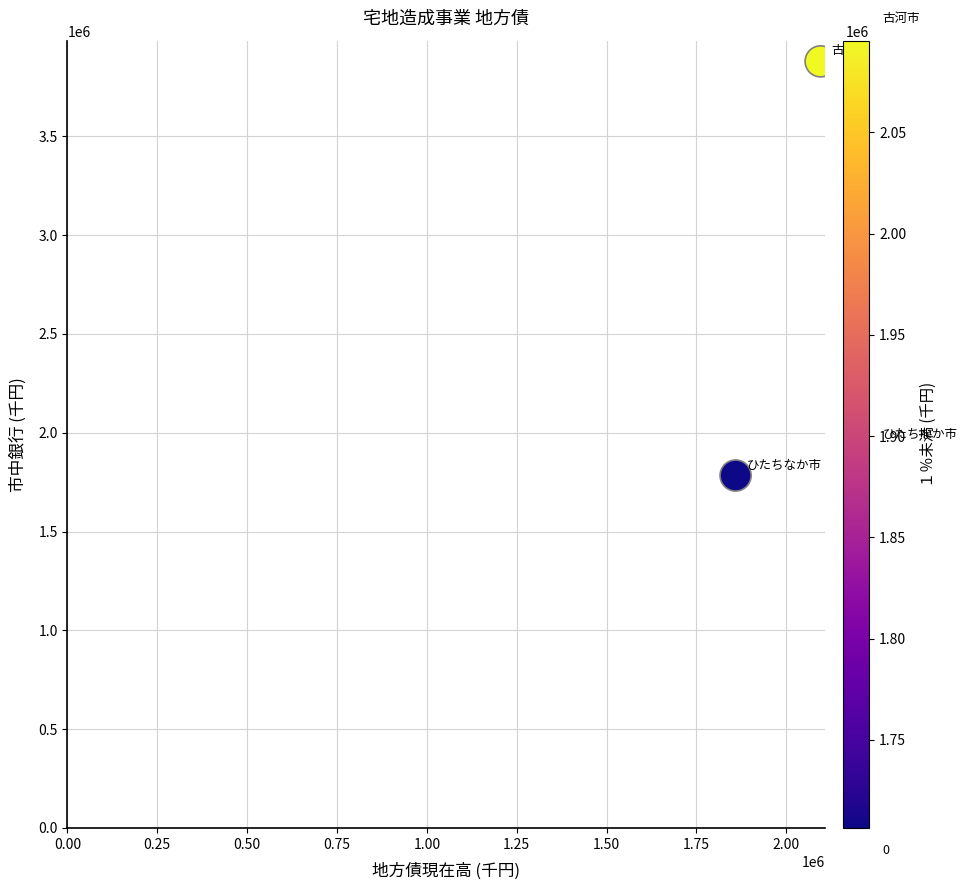

What is the range of X values (max minus min)?

236511